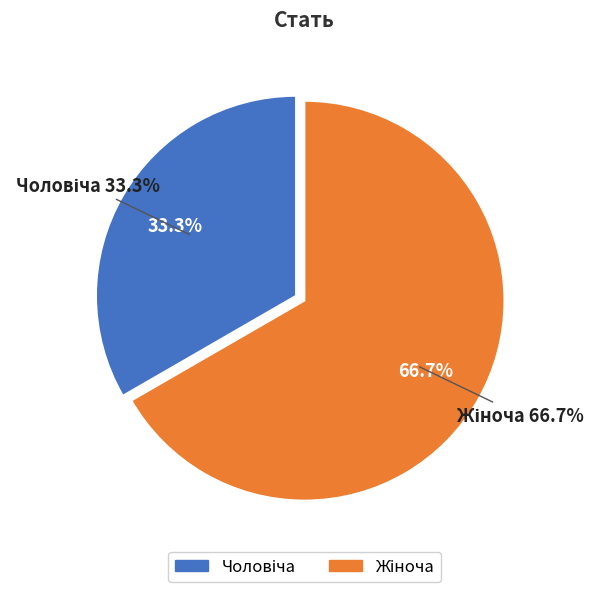

Does Жіноча account for over 50% of the chart?

Yes